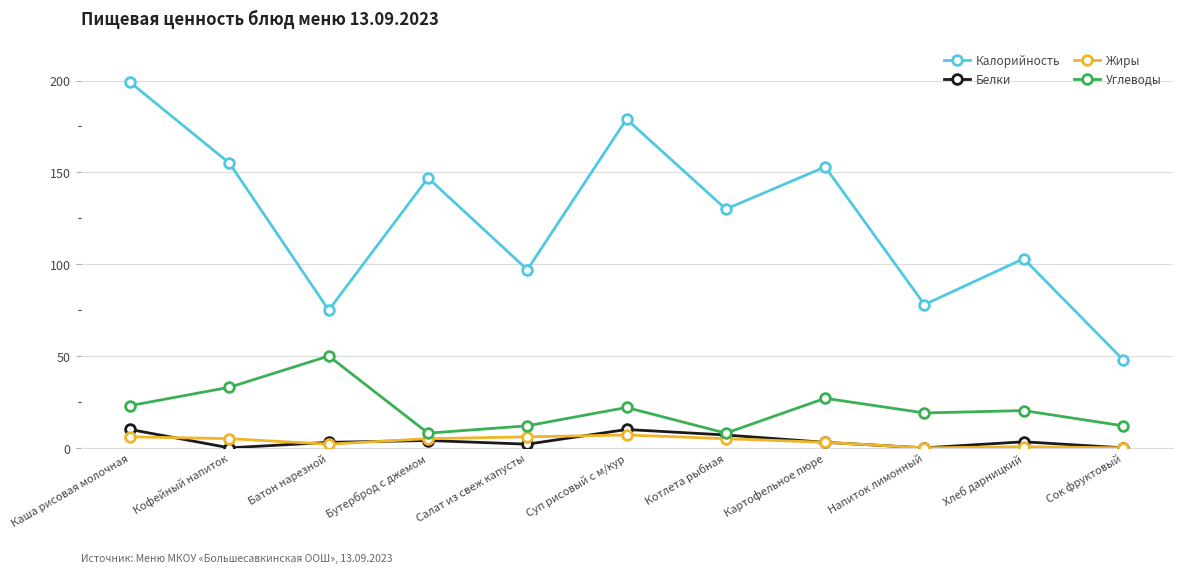

The Калорийность series shows 199.0 at Каша рисовая молочная. True or false?

True